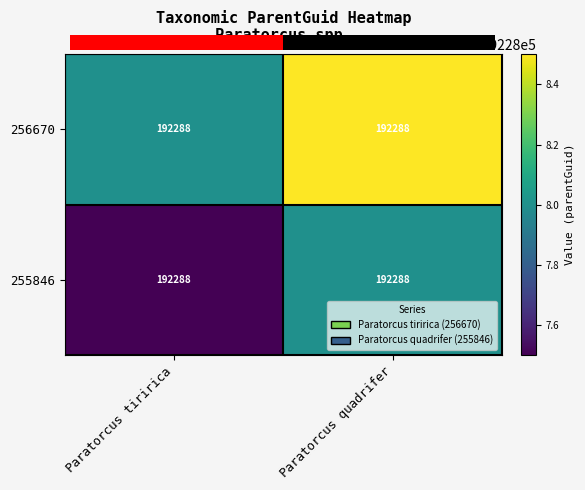

What is the average value of the 256670 series?

192288.2